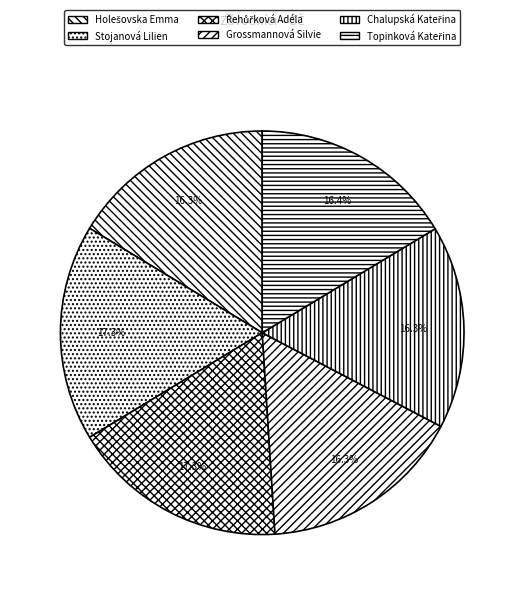

Which category has the biggest portion of the pie?

Řehůřková Adéla